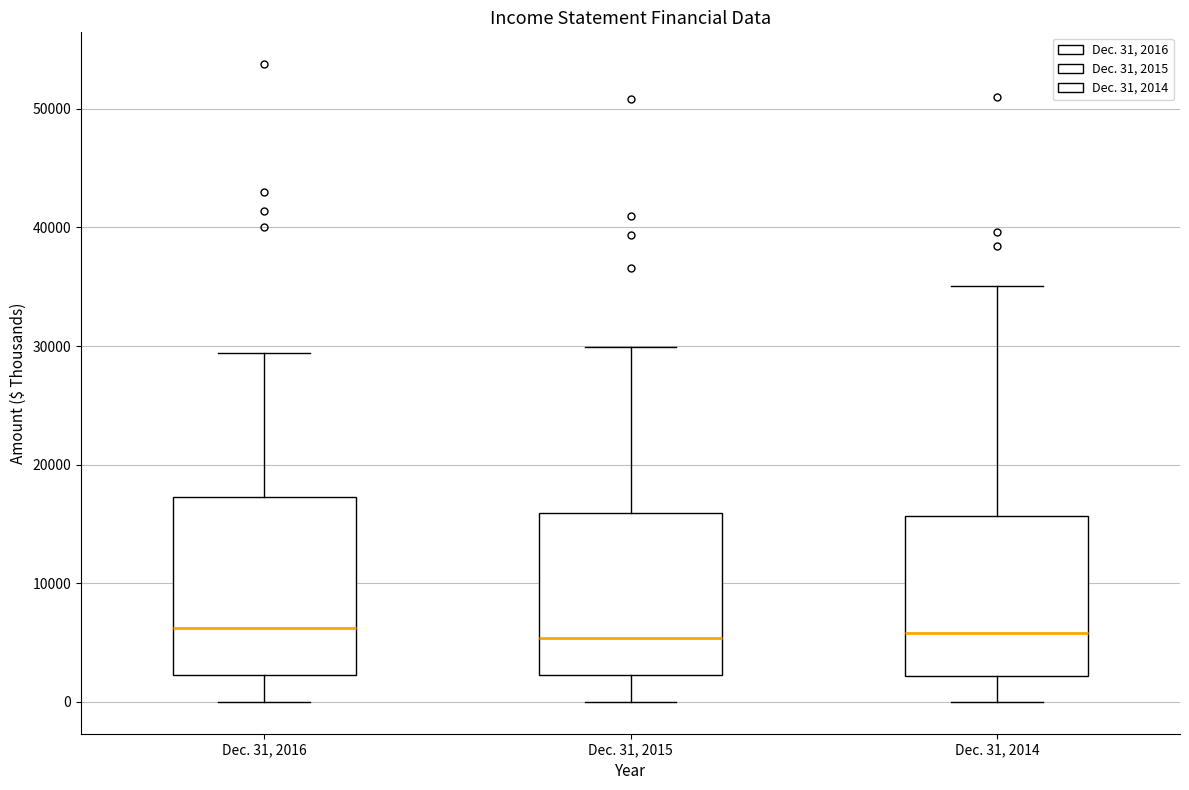

Reading left to right, transcribe this box plot: for each box, give where its median line is, the range the box spans, and where its two whiskers end, as read against the y-axis. The values are not printed on the chart, so give them approximately, as read against the axis.

Dec. 31, 2016: median 6000, box 2000 to 17000, whiskers 0 to 29000
Dec. 31, 2015: median 5000, box 2000 to 16000, whiskers 0 to 30000
Dec. 31, 2014: median 6000, box 2000 to 16000, whiskers 0 to 35000